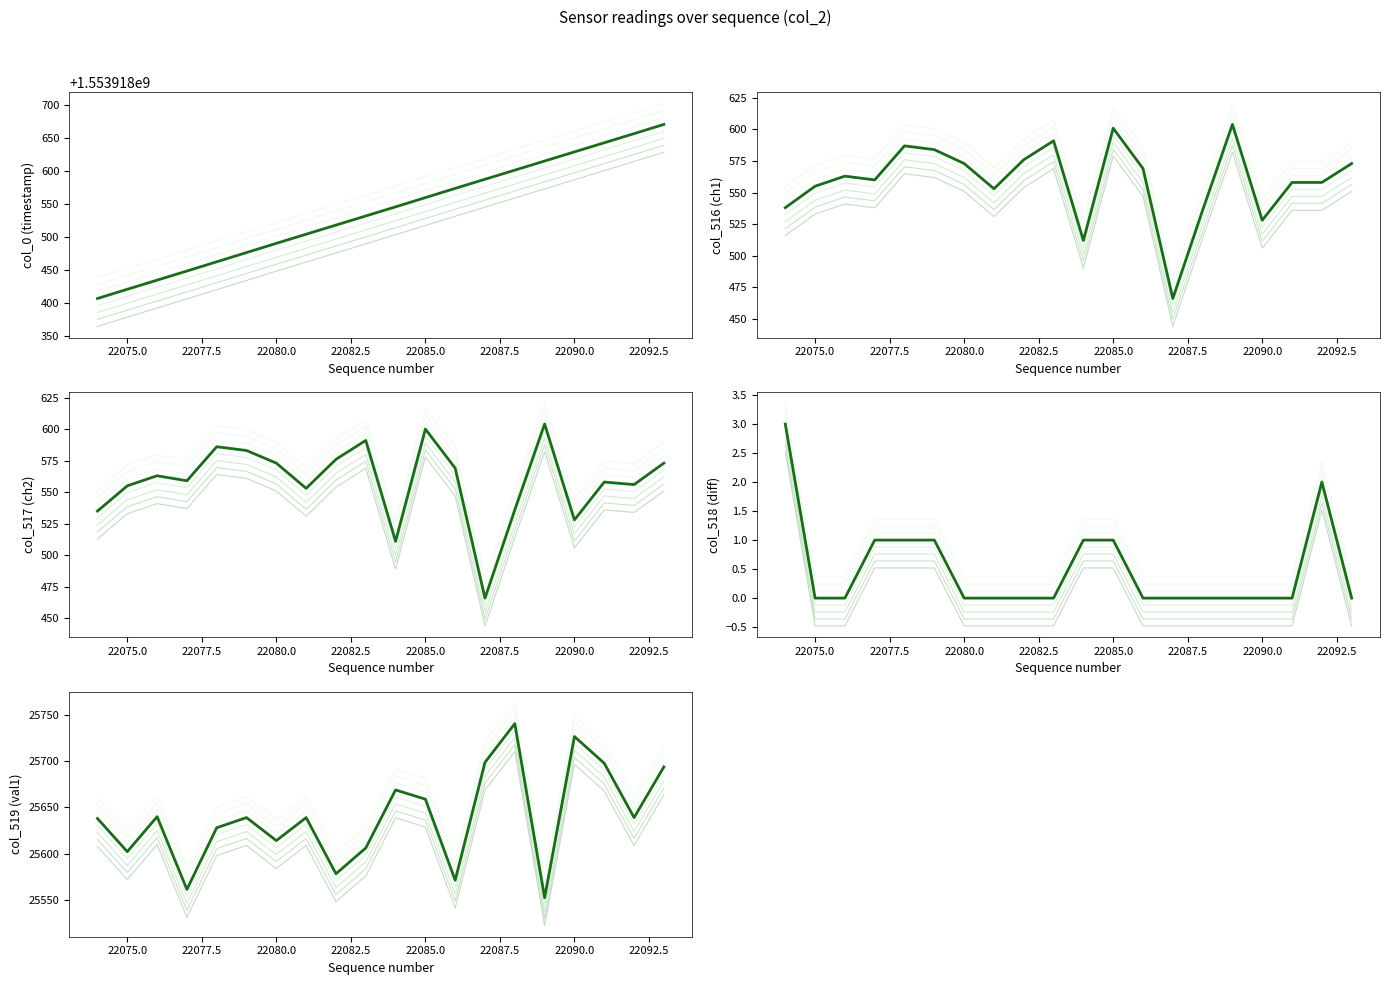

Reading left to right, list all the values displayed in this chart.

col_0 (timestamp): 1553918406.1	1553918420.1	1553918433.9	1553918447.8	1553918461.7	1553918475.7	1553918489.7	1553918503.5	1553918517.4	1553918531.2	1553918545.0	1553918559.0	1553918573.0	1553918586.8	1553918600.6	1553918614.5	1553918628.3	1553918642.1	1553918655.9	1553918669.9
col_516 (ch1): 538.0	555.0	563.0	560.0	587.0	584.0	573.0	553.0	576.0	591.0	512.0	601.0	569.0	466.0	536.0	604.0	528.0	558.0	558.0	573.0
col_517 (ch2): 535.0	555.0	563.0	559.0	586.0	583.0	573.0	553.0	576.0	591.0	511.0	600.0	569.0	466.0	536.0	604.0	528.0	558.0	556.0	573.0
col_518 (diff): 3.0	0.0	0.0	1.0	1.0	1.0	0.0	0.0	0.0	0.0	1.0	1.0	0.0	0.0	0.0	0.0	0.0	0.0	2.0	0.0
col_519 (val1): 25638.0	25602.0	25640.0	25561.0	25628.0	25639.0	25614.0	25639.0	25578.0	25606.0	25669.0	25659.0	25571.0	25699.0	25741.0	25552.0	25727.0	25698.0	25639.0	25694.0